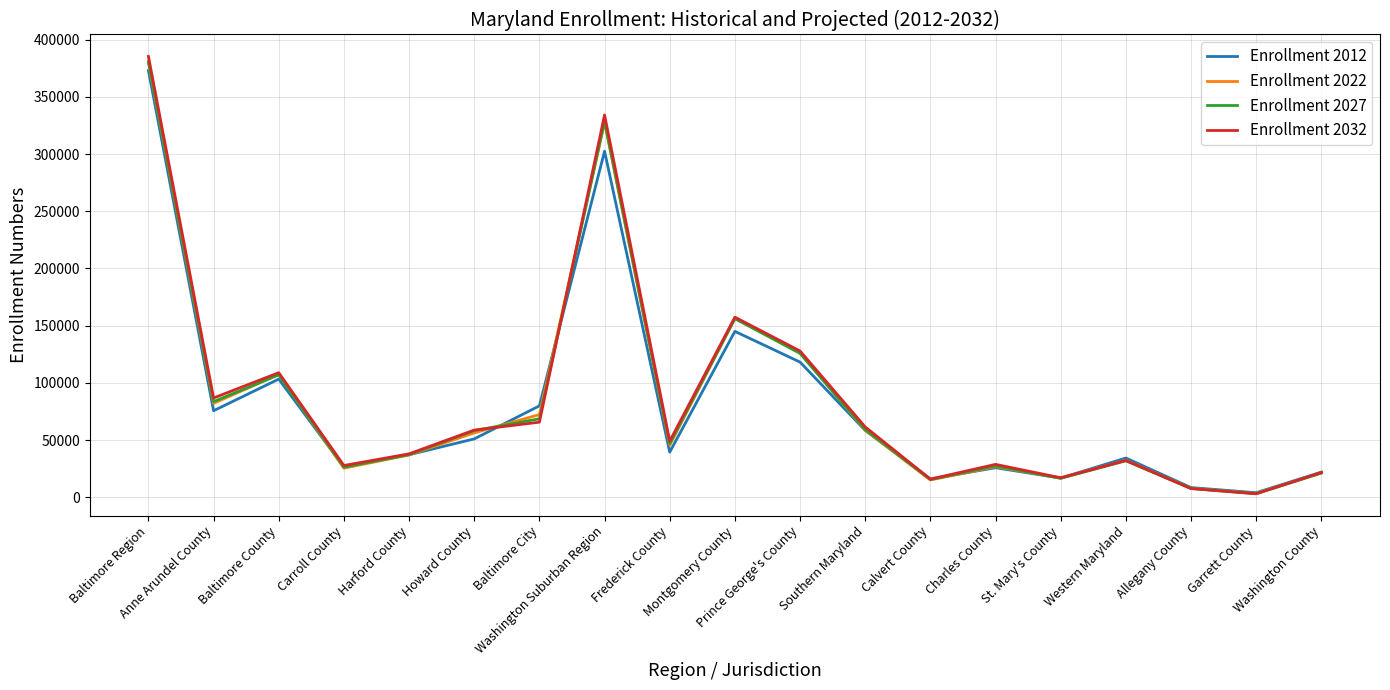

Is it true that Enrollment 2012 equals 8409 at Allegany County?

True